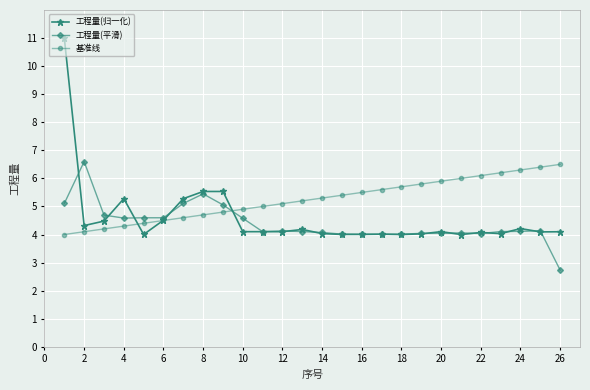

What is the greatest value displayed?

11.0